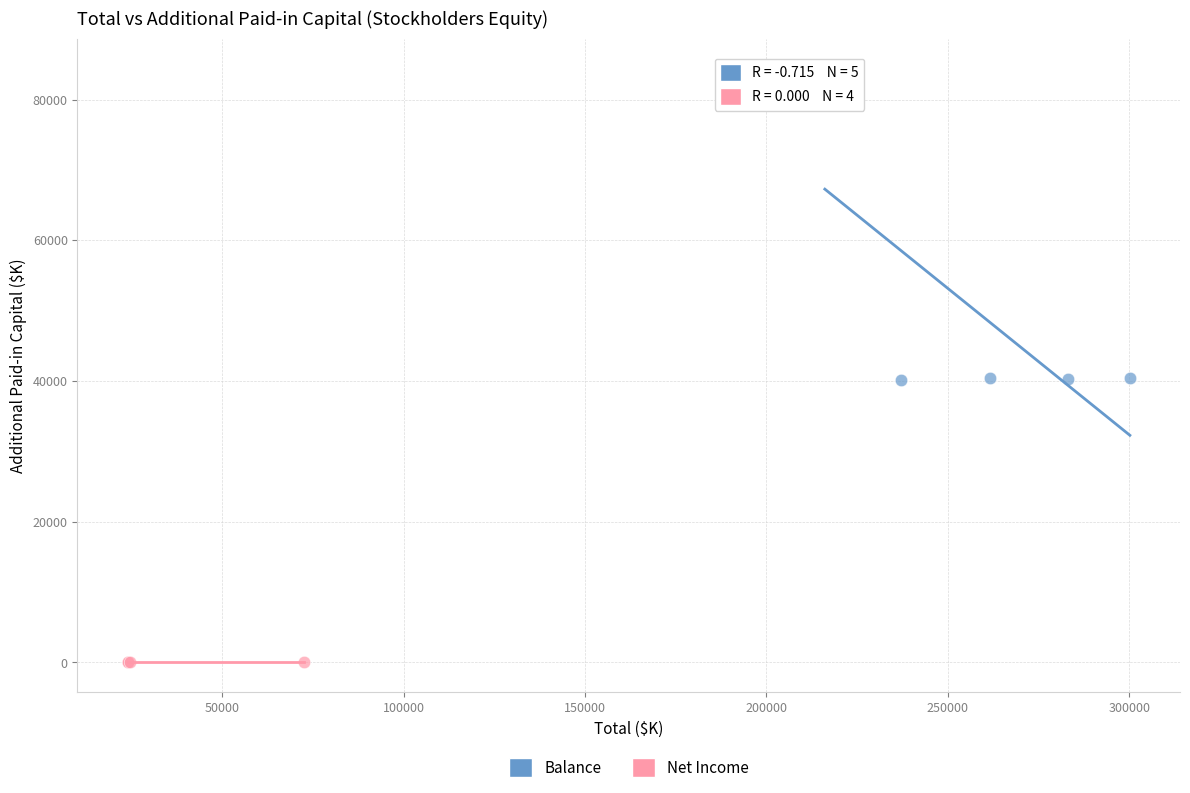

Which series contains the lowest Y value?

Net Income